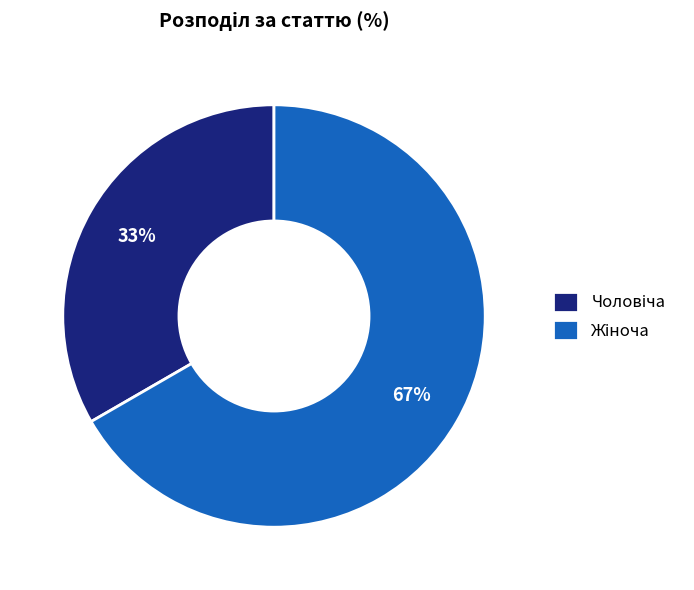

Count the number of slices in the pie.

2